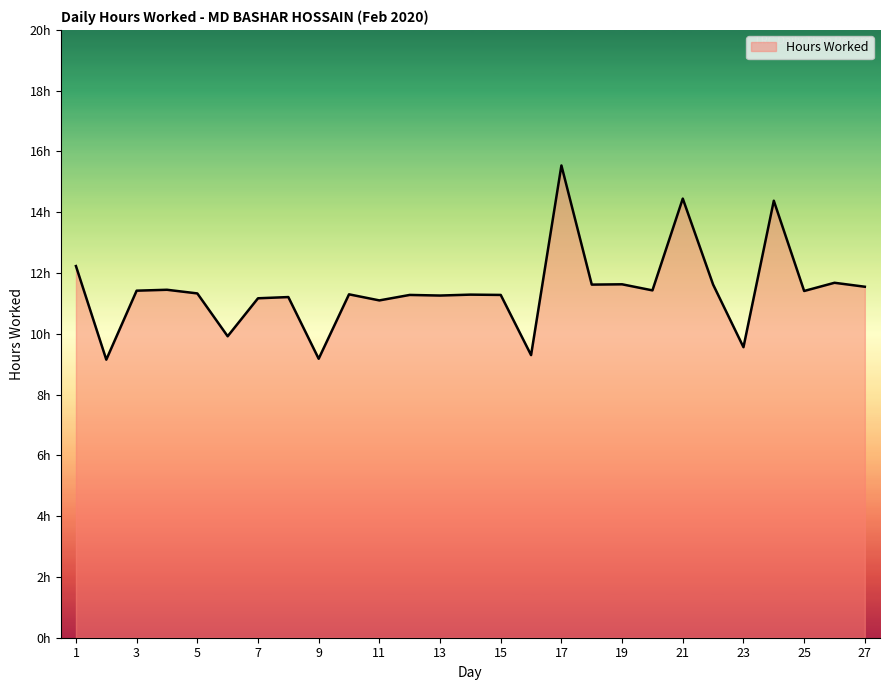

Is this an area chart (filled region under the line)?

Yes